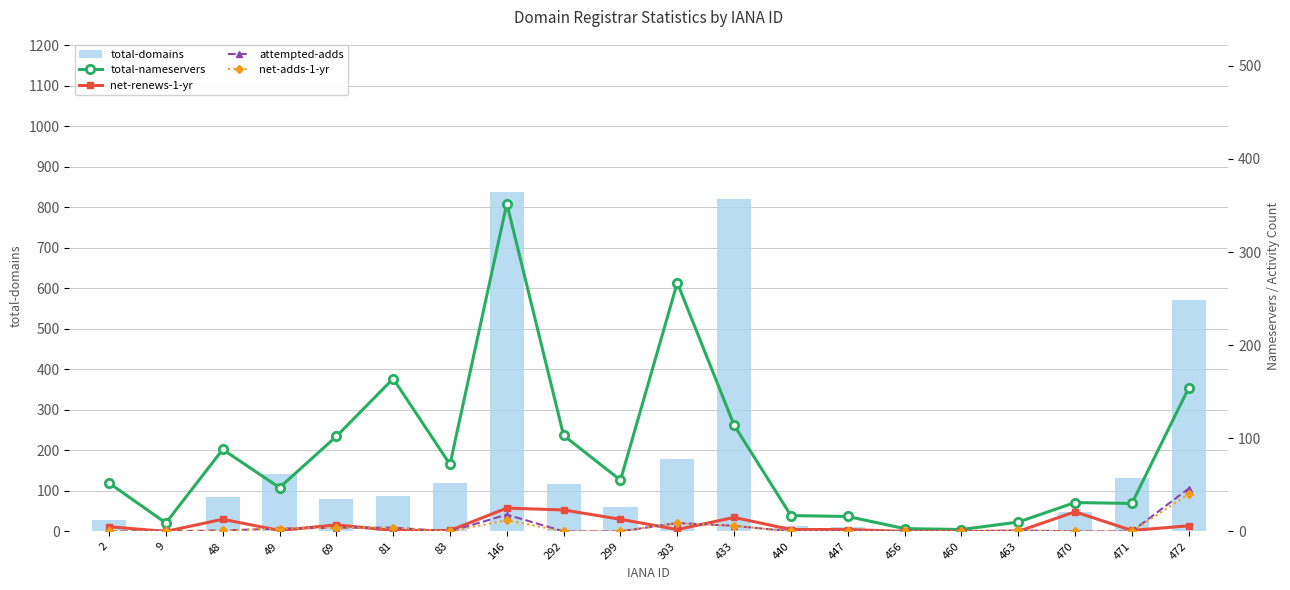

Is the value of net-adds-1-yr at 299 greater than the value of attempted-adds at 2?

No